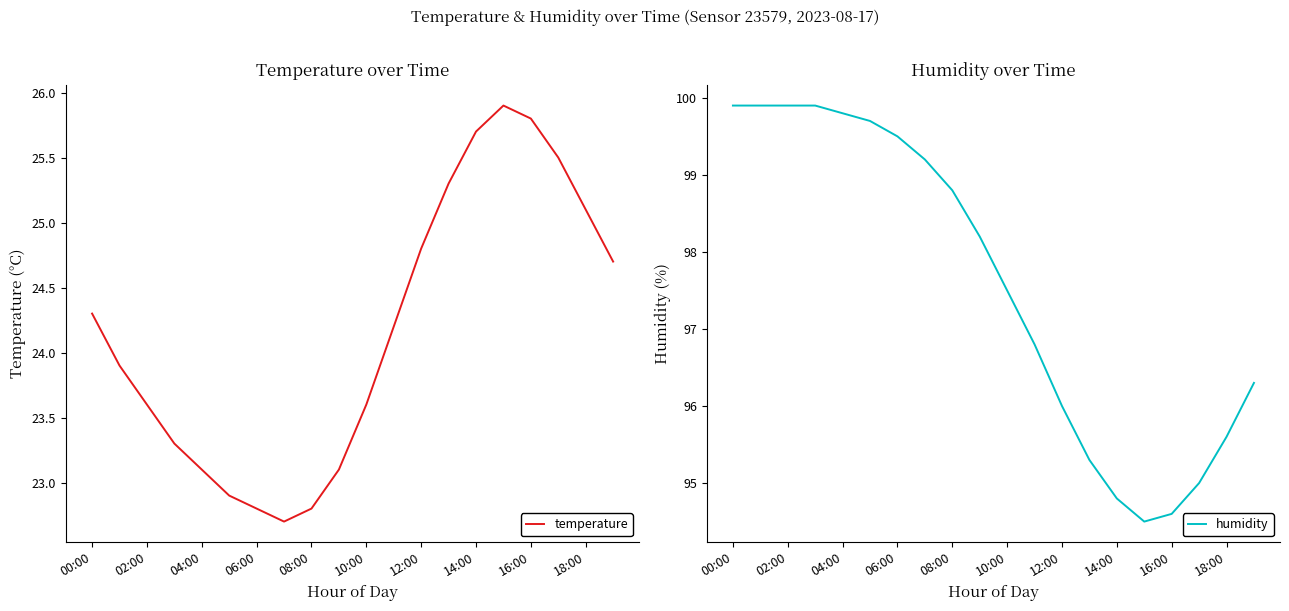

How many lines are shown in the chart?

2